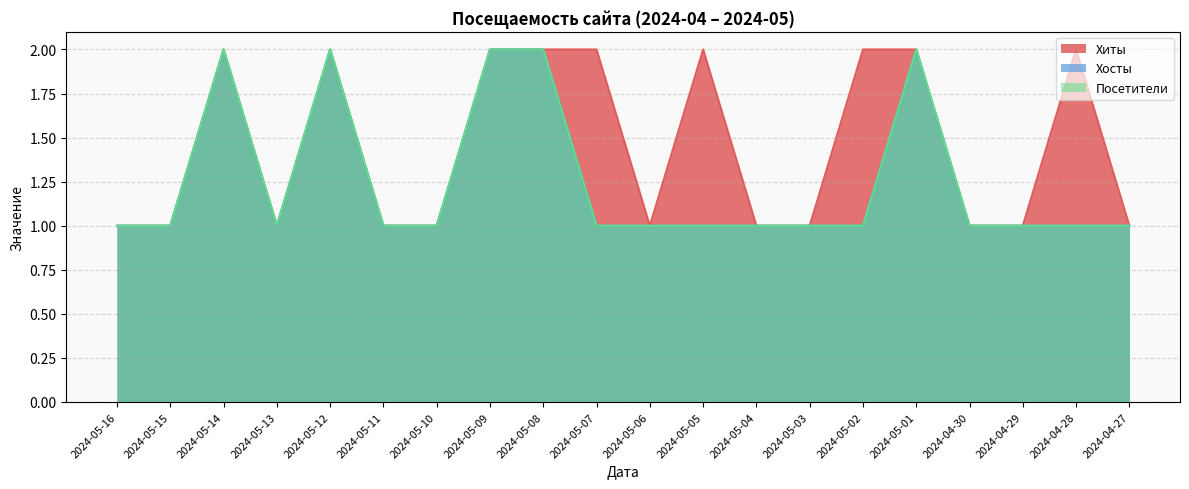

At which label is Хосты closest to 1?

2024-05-16